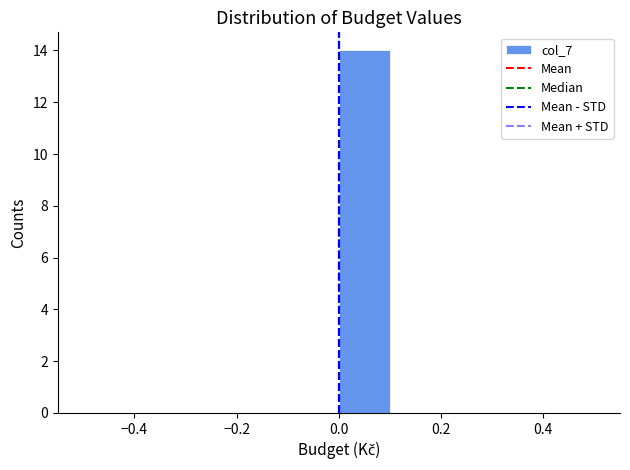

Reading left to right, list every bar in this chart as the range it spans on the x-axis followed by its height. The values are not printed on the chart, so give them approximately, as read against the axis.

-0.5 to -0.4: 0
-0.4 to -0.3: 0
-0.3 to -0.2: 0
-0.2 to -0.1: 0
-0.1 to 0.0: 0
0.0 to 0.1: 14
0.1 to 0.2: 0
0.2 to 0.3: 0
0.3 to 0.4: 0
0.4 to 0.5: 0